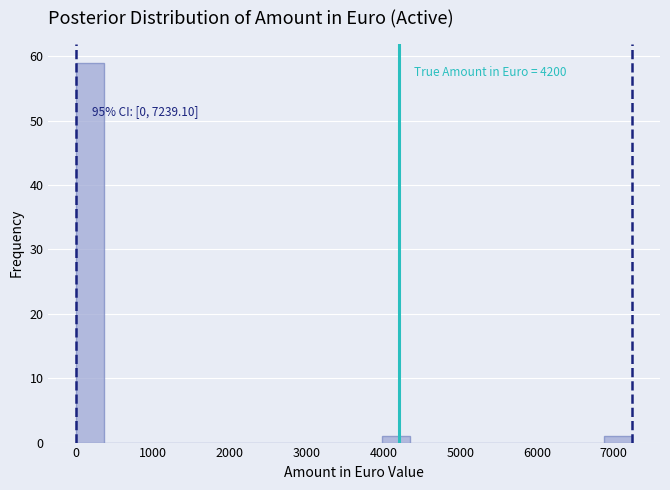

Read against the x-axis, roughly where is the centre of the tallest bar?

200